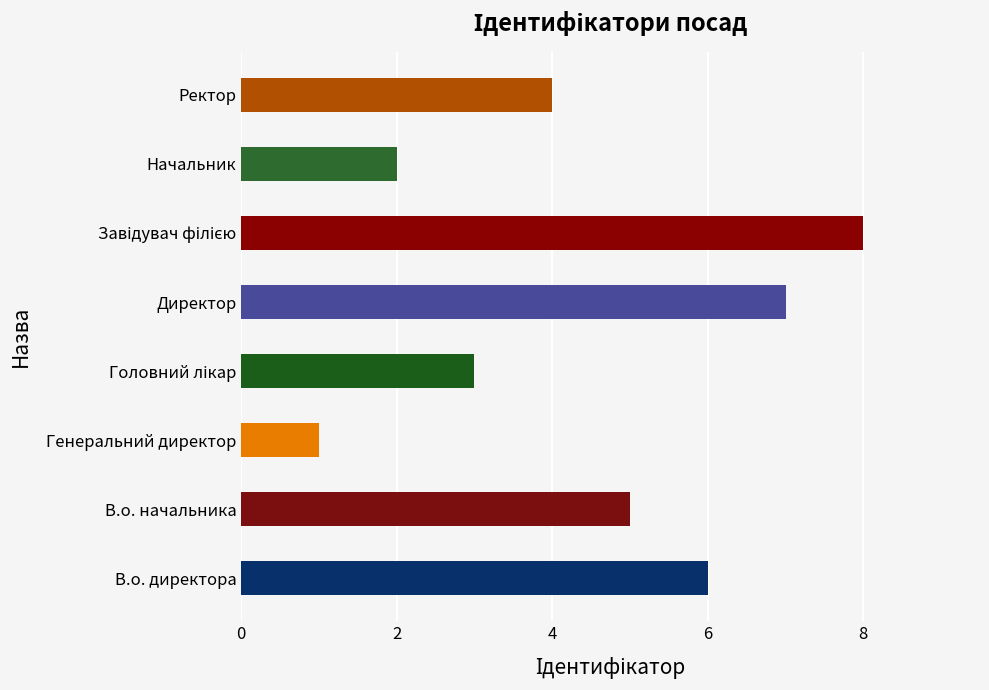

Which category has the highest value across all series?

Завідувач філією